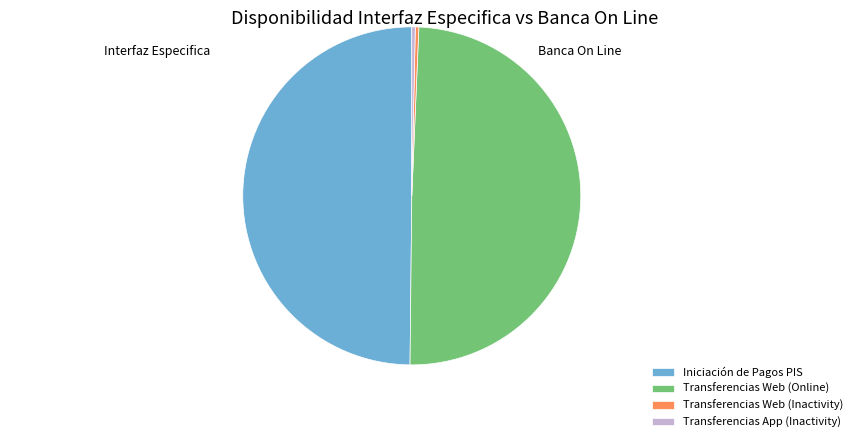

Which has a higher value, Transferencias Web (Online) or Transferencias App (Inactivity)?

Transferencias Web (Online)